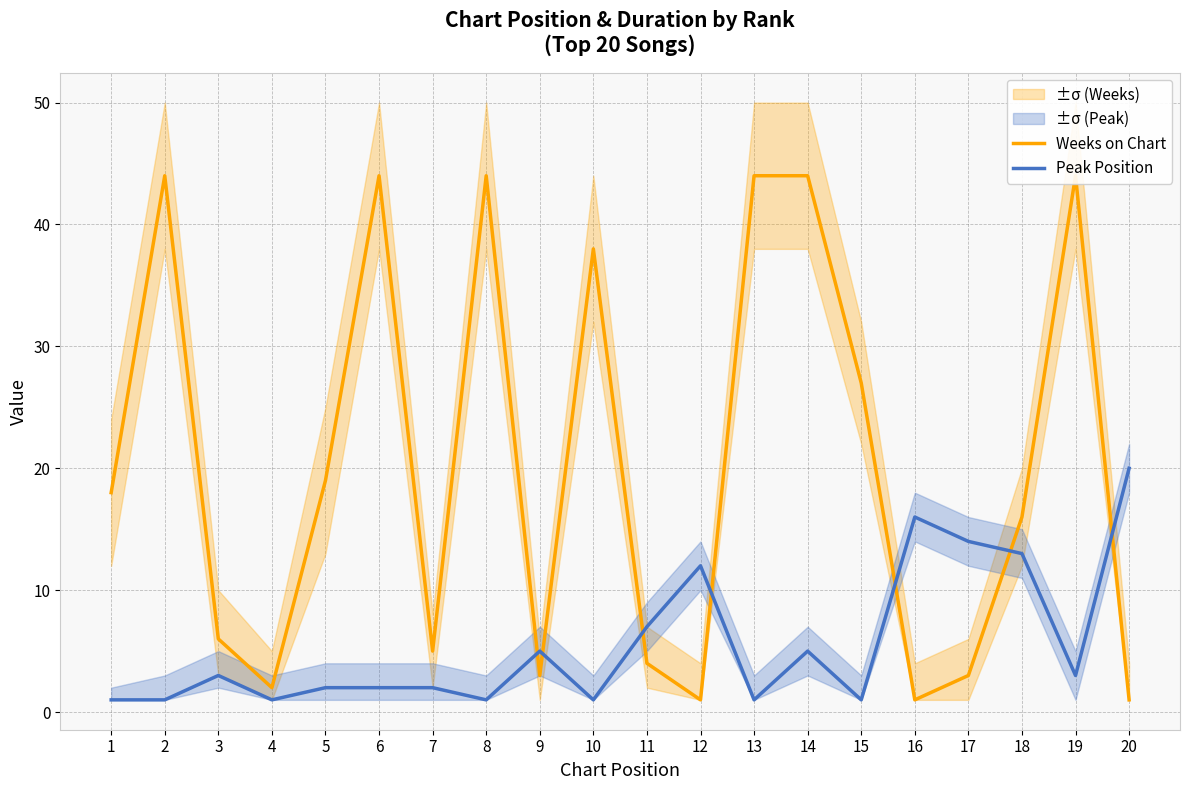

Between which two adjacent categories do Peak Position and Weeks on Chart first intersect?

8 and 9